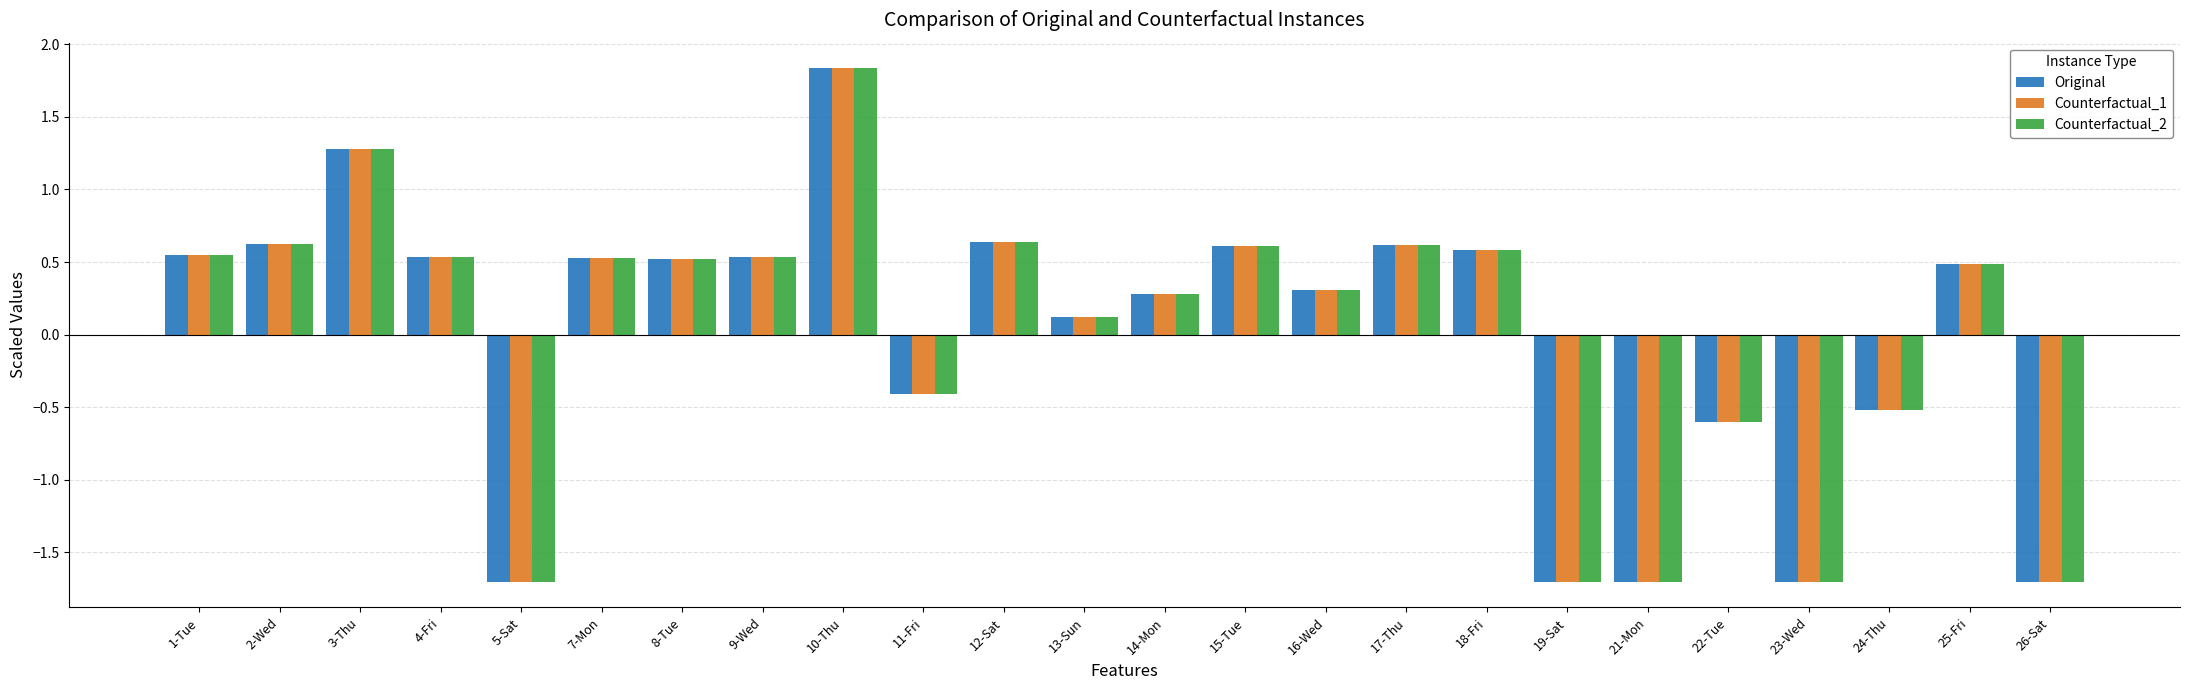

Count the number of categories in the chart.

24